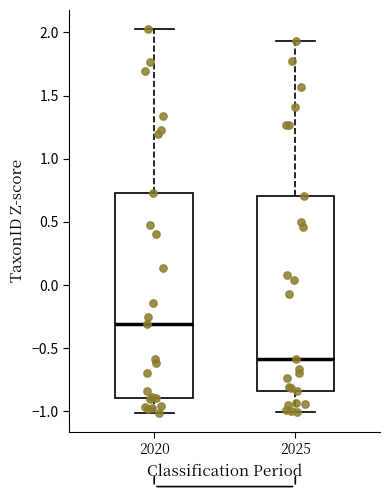

Reading left to right, transcribe this box plot: for each box, give where its median line is, the range the box spans, and where its two whiskers end, as read against the y-axis. The values are not printed on the chart, so give them approximately, as read against the axis.

2020: median -0.30, box -0.90 to 0.75, whiskers -1.00 to 2.05
2025: median -0.60, box -0.85 to 0.70, whiskers -1.00 to 1.95